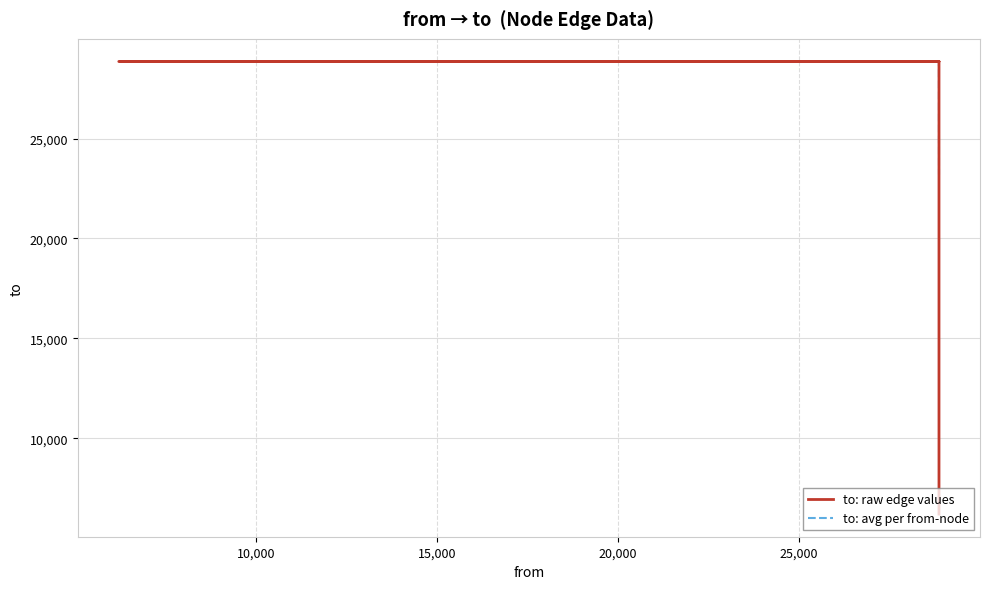

At which category does the chart reach its minimum across all series?

28865